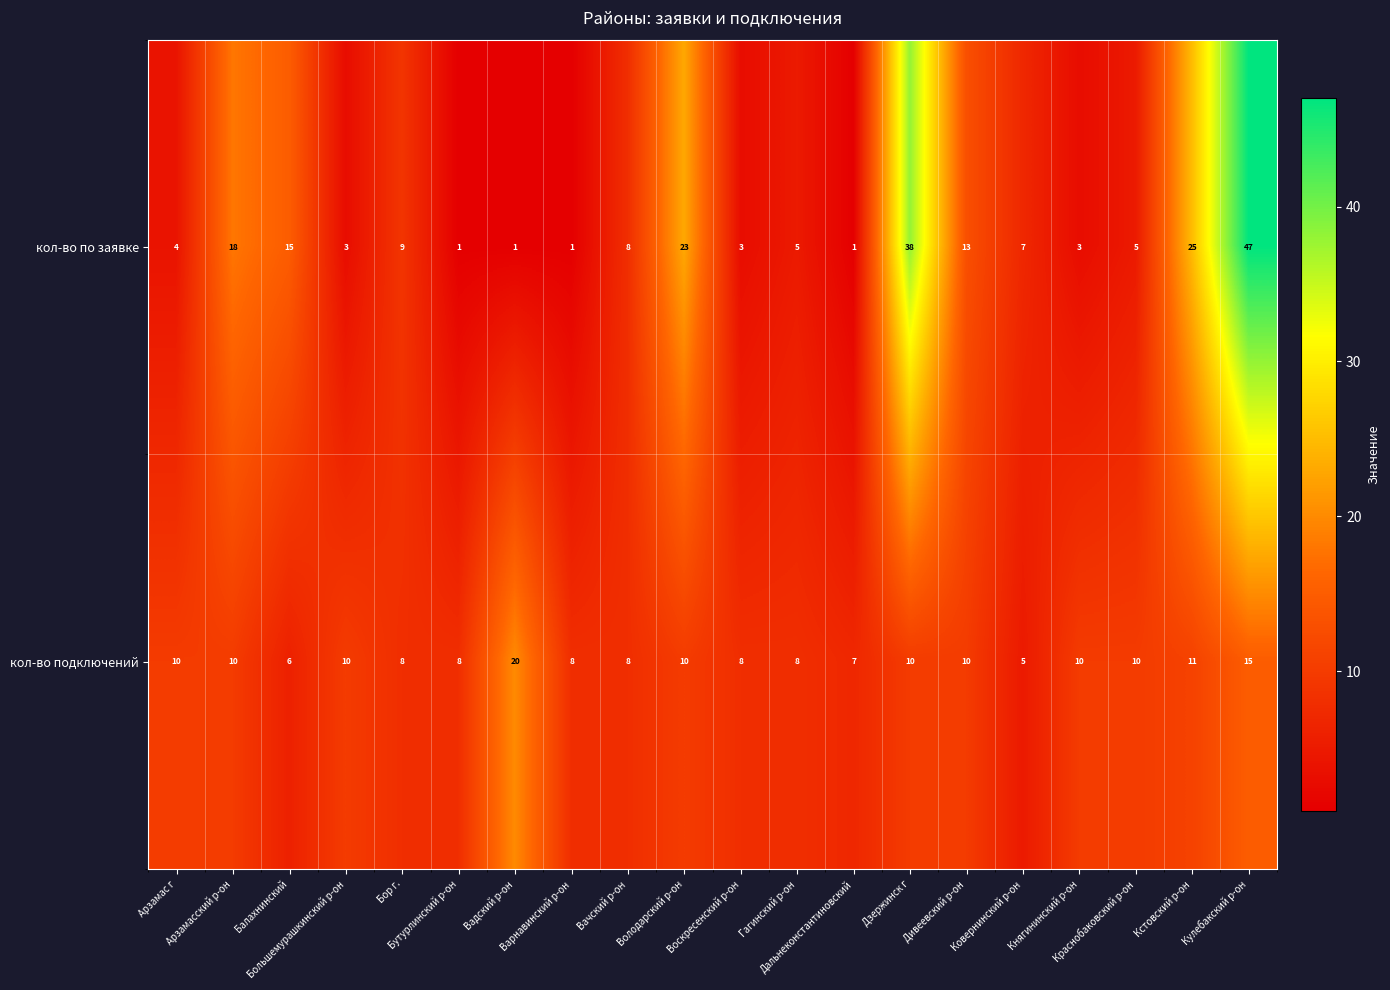

Which series has the widest spread of values?

кол-во по заявке